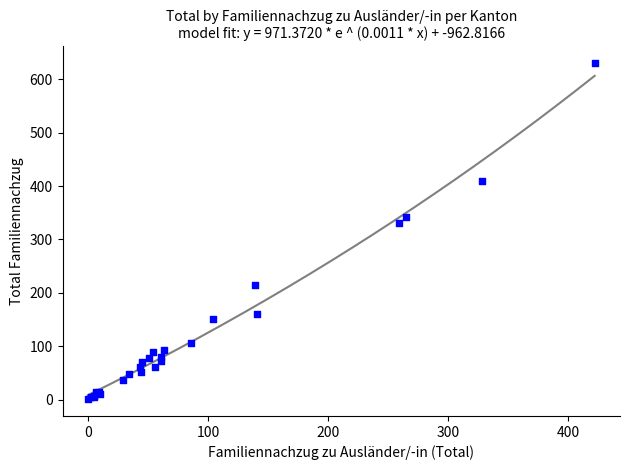

What Y value in the scatter plot is closest to 315?

330